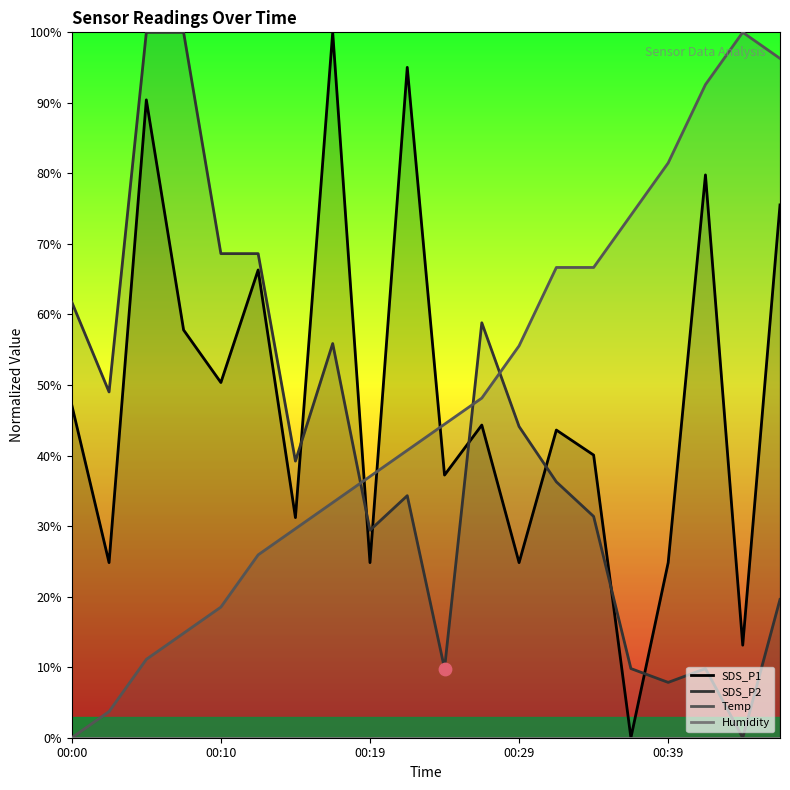

Which series has the largest Y range (max minus min)?

SDS_P1